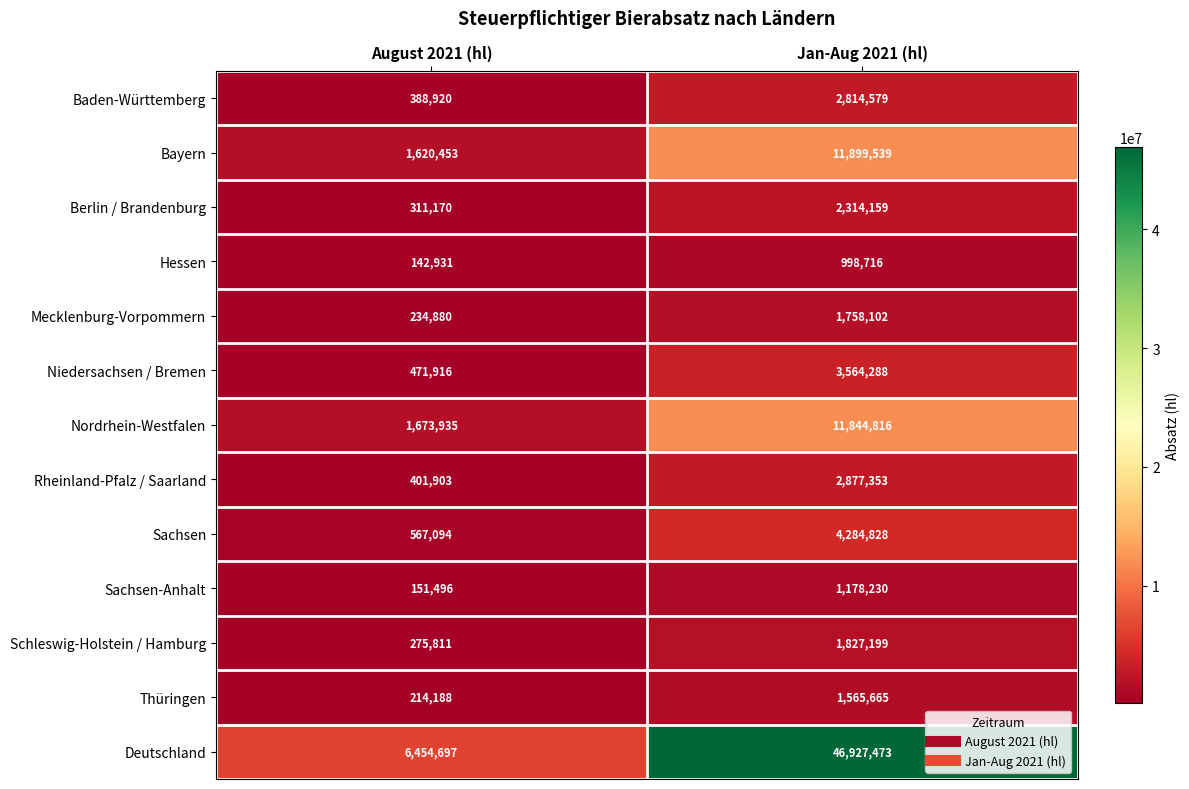

Between August 2021 (hl) and Jan-Aug 2021 (hl), which series saw the biggest shift?

Deutschland